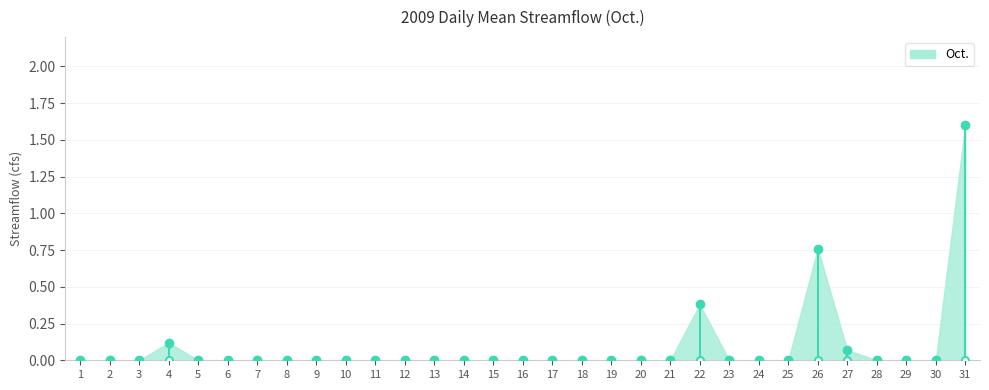

Which has a higher value, 1 or 12?

1